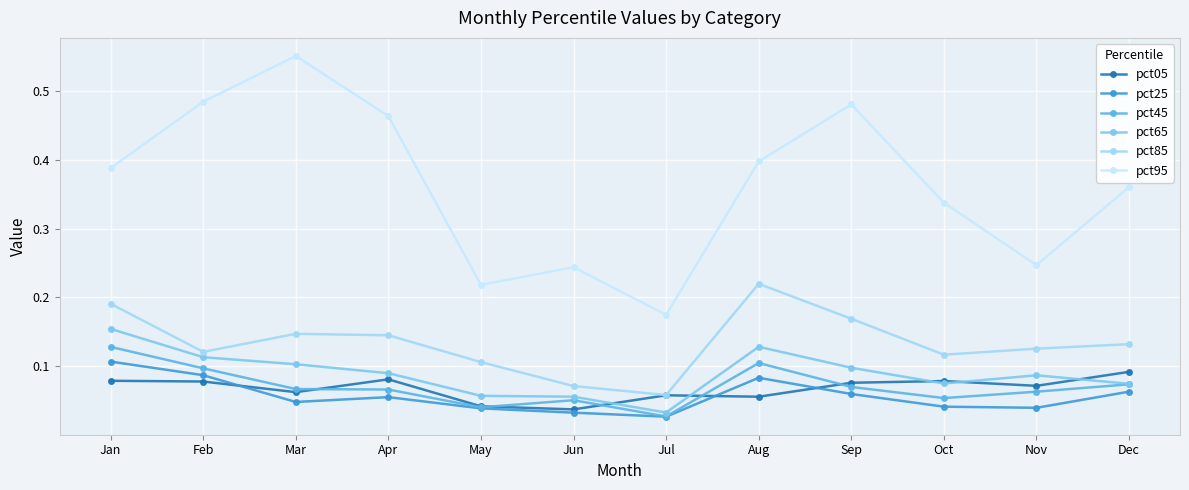

What are all the series names shown in the legend?

pct05, pct25, pct45, pct65, pct85, pct95